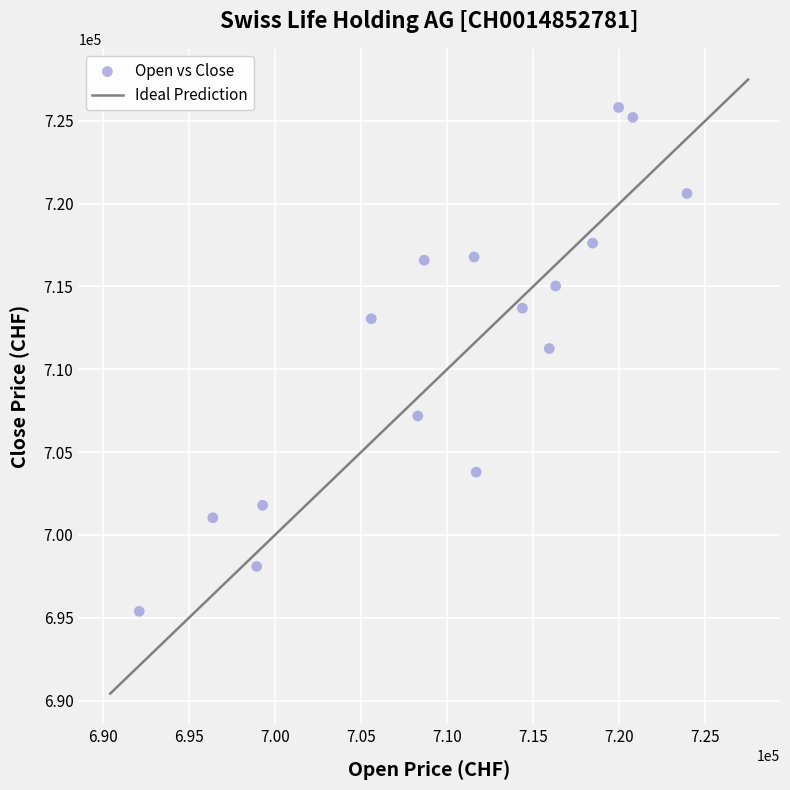

What is the range of Y values (max minus min)?

30413